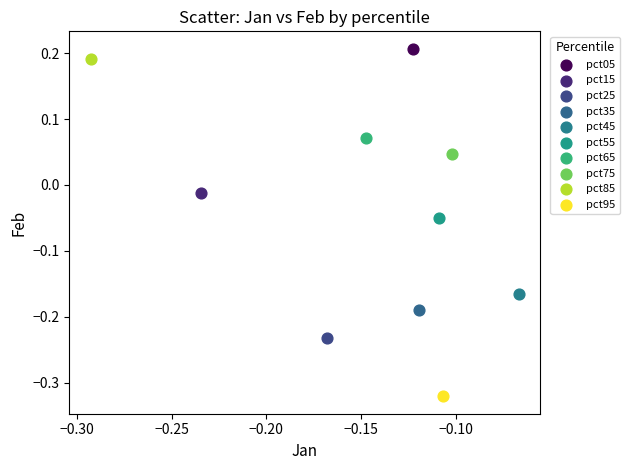

What are all the series names shown in the legend?

pct05, pct15, pct25, pct35, pct45, pct55, pct65, pct75, pct85, pct95